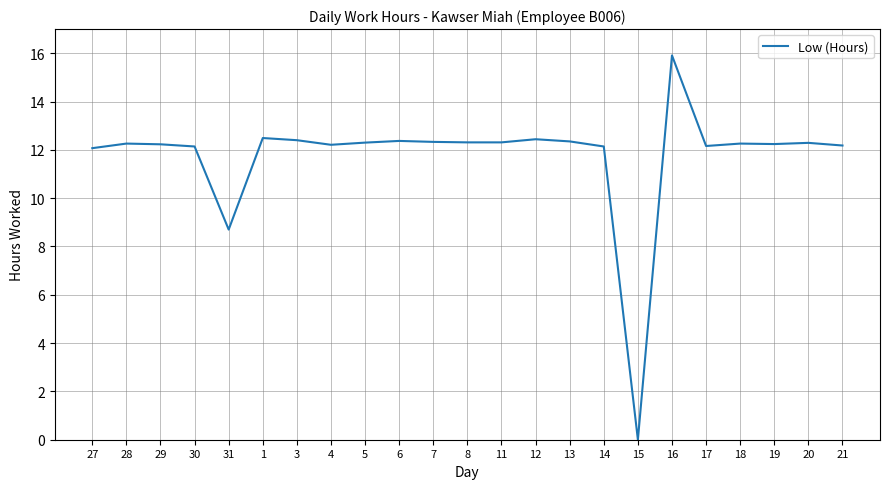

The chart shows a value of 19.3 at 12. True or false?

False